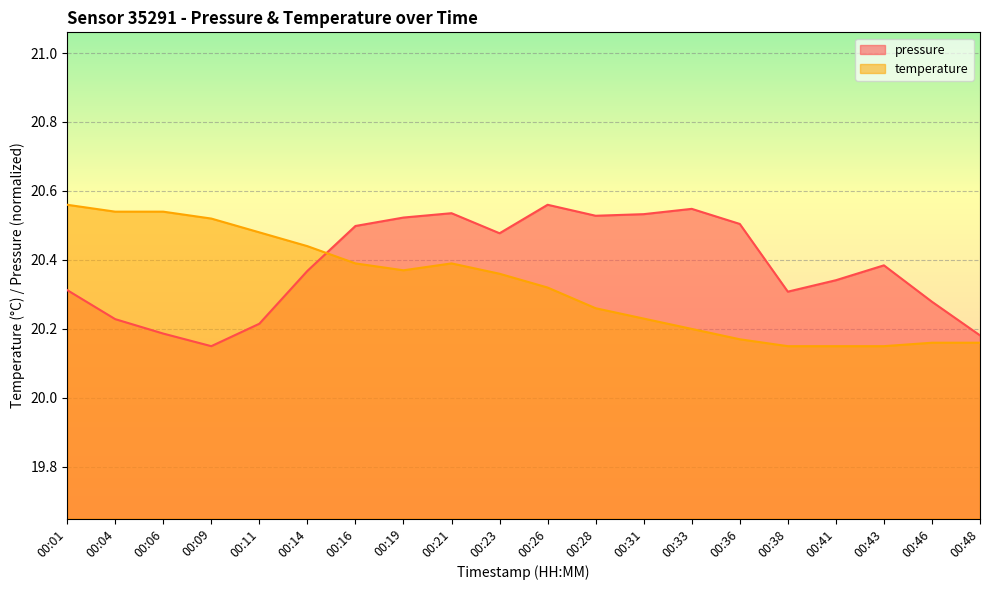

How many intersections are there between pressure and temperature?

1